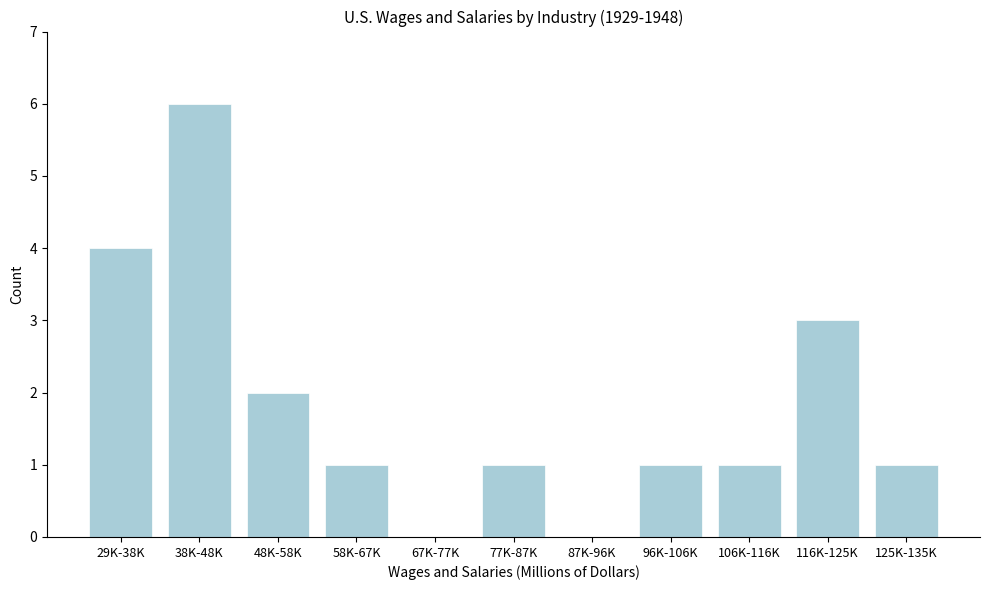

Reading left to right, transcribe all the data shown in this chart.

29K-38K=4	38K-48K=6	48K-58K=2	58K-67K=1	67K-77K=0	77K-87K=1	87K-96K=0	96K-106K=1	106K-116K=1	116K-125K=3	125K-135K=1